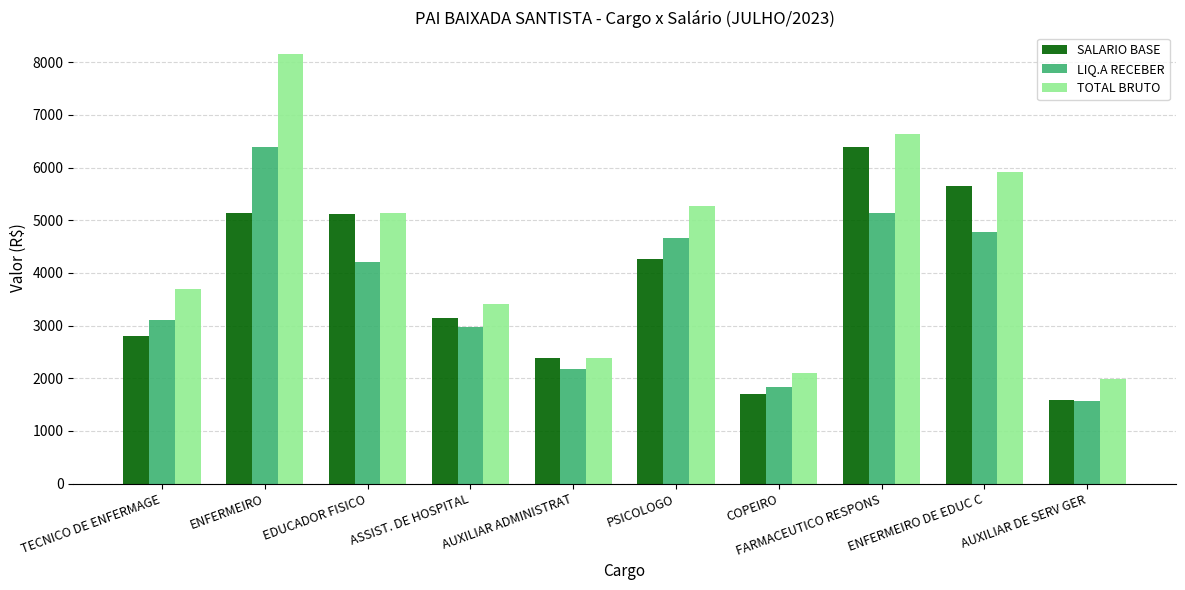

The value of SALARIO BASE at PSICOLOGO is 4256.6. True or false?

True